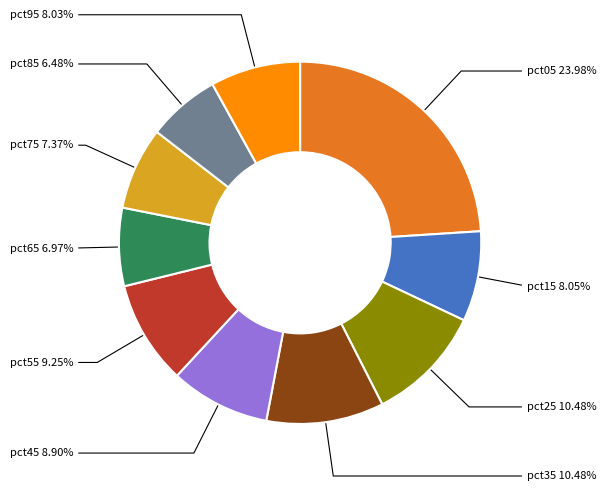

Does pct55 account for over 50% of the chart?

No